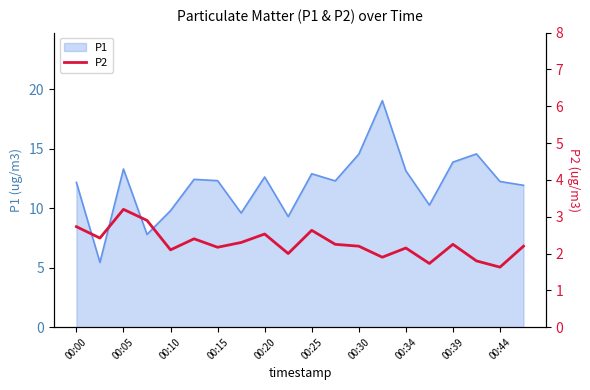

What is the maximum value for P1?

19.1